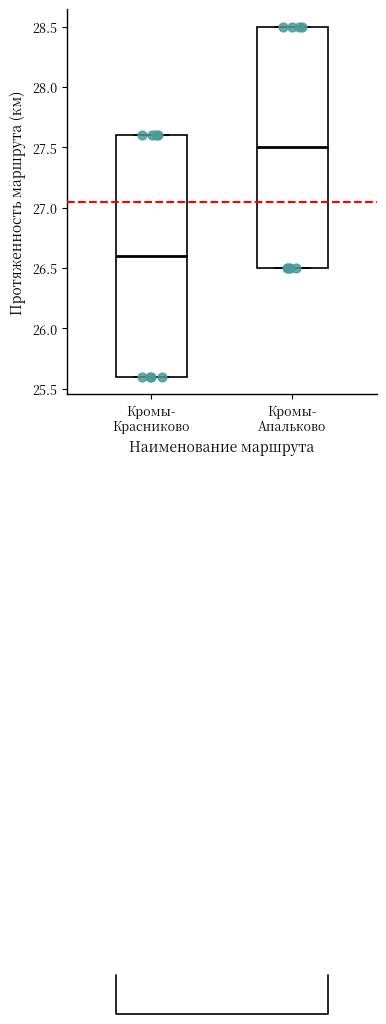

Where is the upper edge of the box for Кромы- Красниково on the y-axis? The values are not printed on the chart, so give them approximately, as read against the axis.

27.6